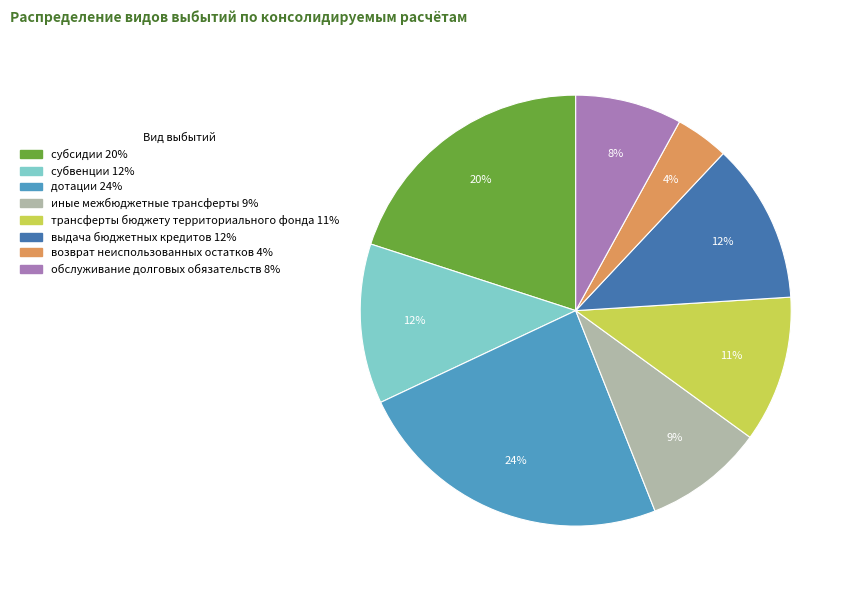

How many slices are in this pie chart?

8